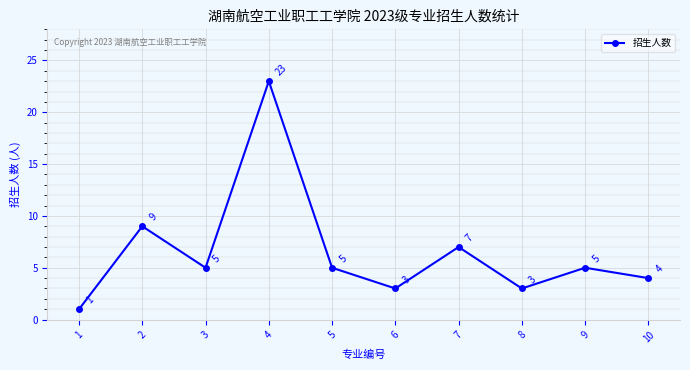

True or false: there are more than 1 points higher than both neighbors.

True